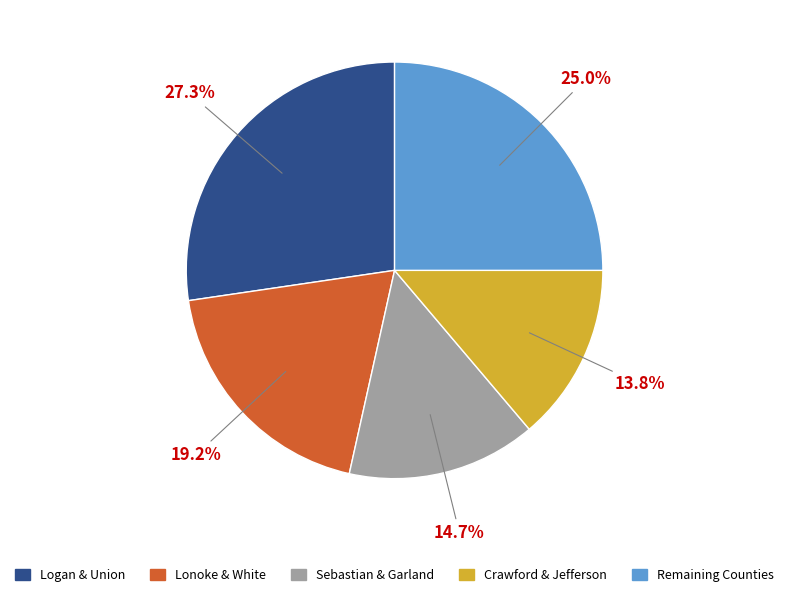

Is there any slice that represents more than half of the pie?

No